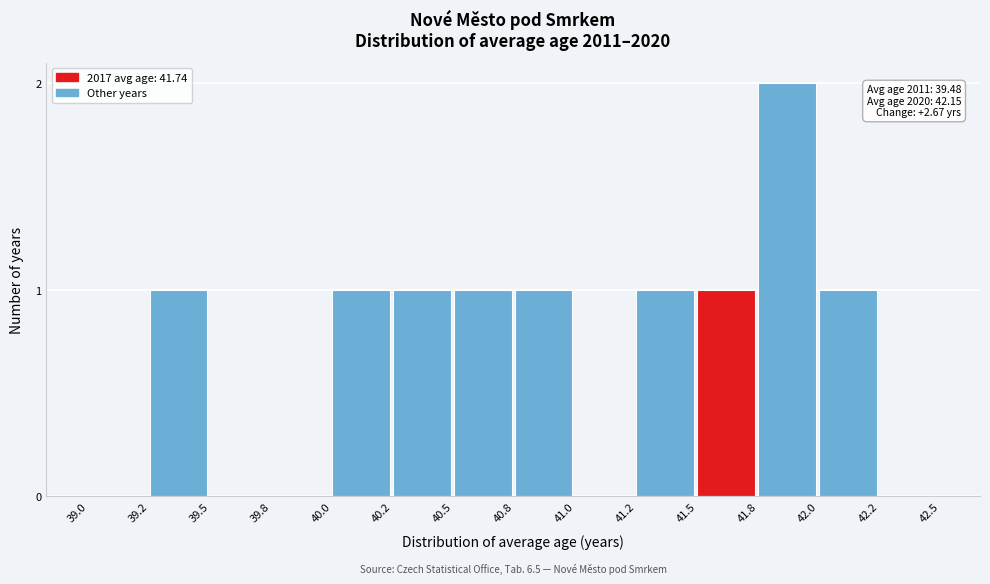

Reading right to left, transcribe all the data shown in this chart.

42.2=0	42.0=1	41.8=2	41.5=1	41.2=1	41.0=0	40.8=1	40.5=1	40.2=1	40.0=1	39.8=0	39.5=0	39.2=1	39.0=0